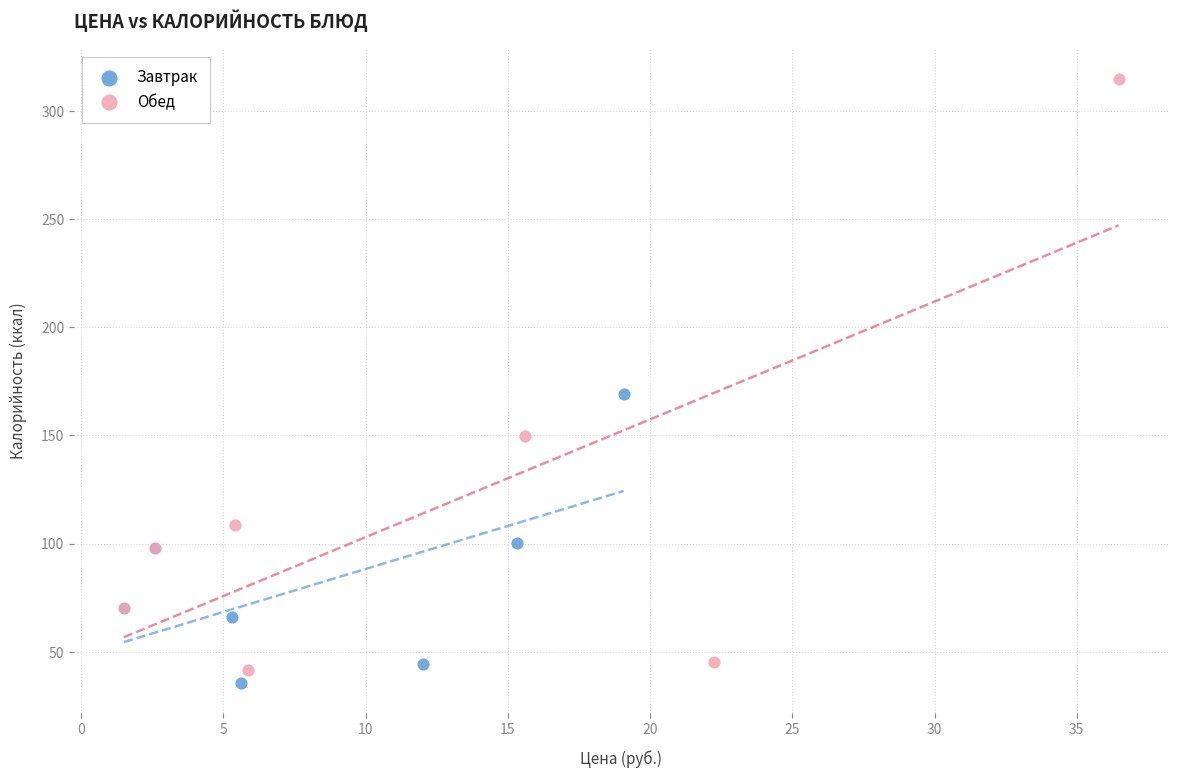

Which series has the widest spread of Y values?

Обед